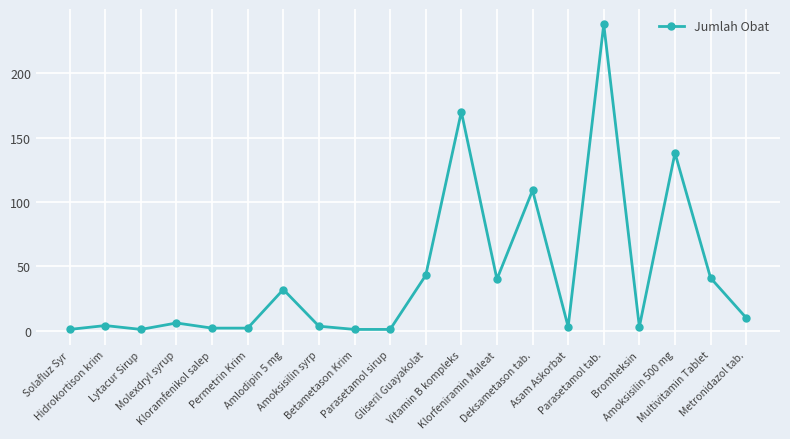

What is the value of the 11th point from the left?

43.0